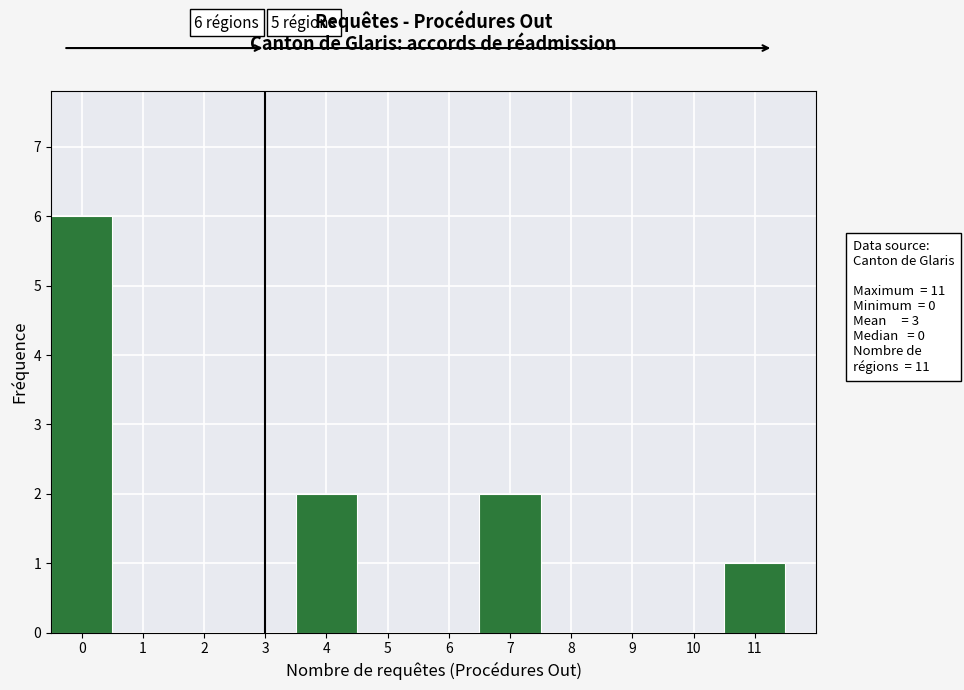

Over which range of the x-axis is the bar tallest?

-0.5 to 0.5